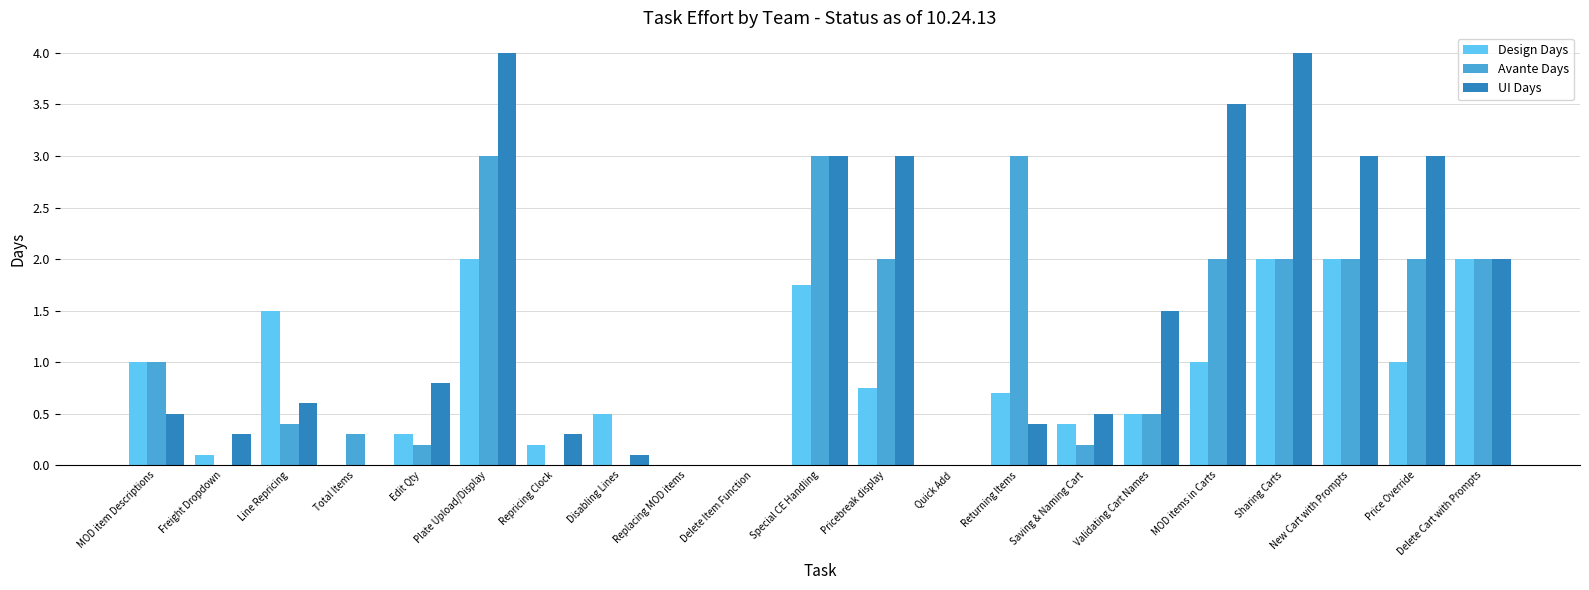

What is the total value across all series at Validating Cart Names?

2.5